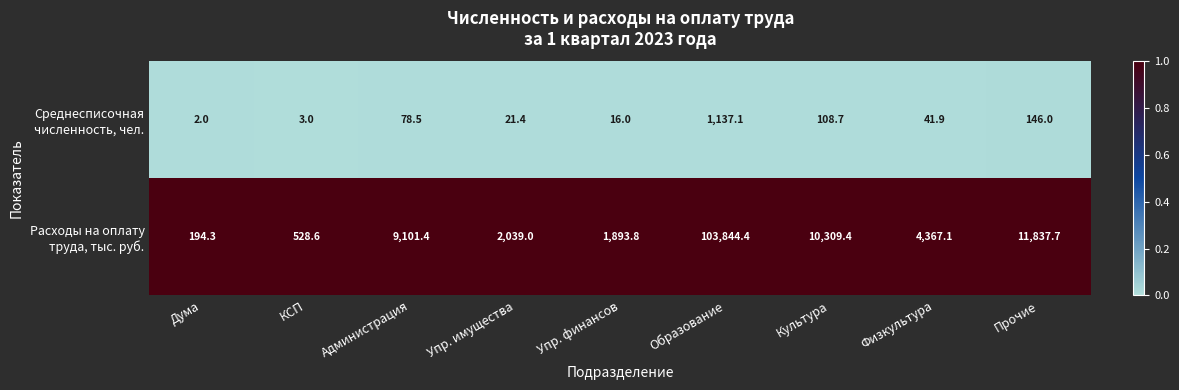

At which category is the sum across all series the highest?

Образование